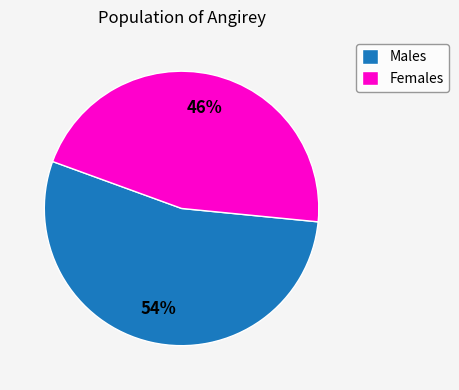

To the nearest percent, what is the difference between the largest and smallest slice percentages?

8%